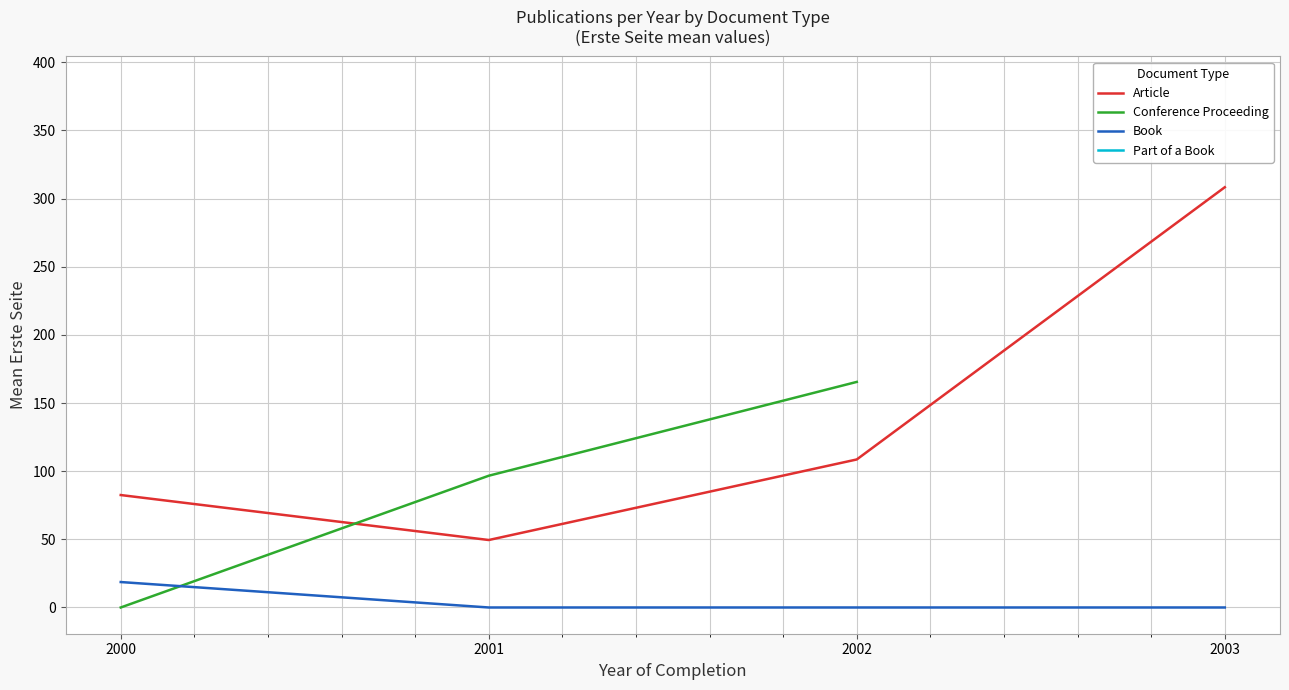

True or false: Conference Proceeding has more than 0 points higher than both neighbors.

False